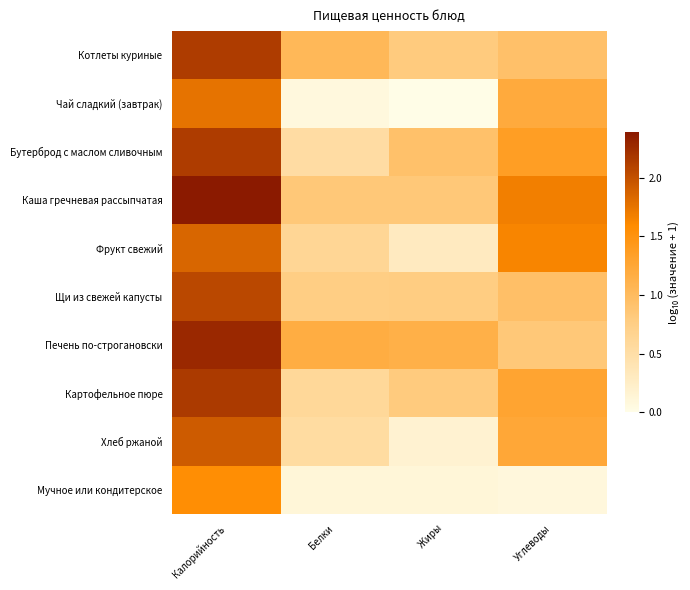

What is the difference between the highest and lowest values at Углеводы?

1.6